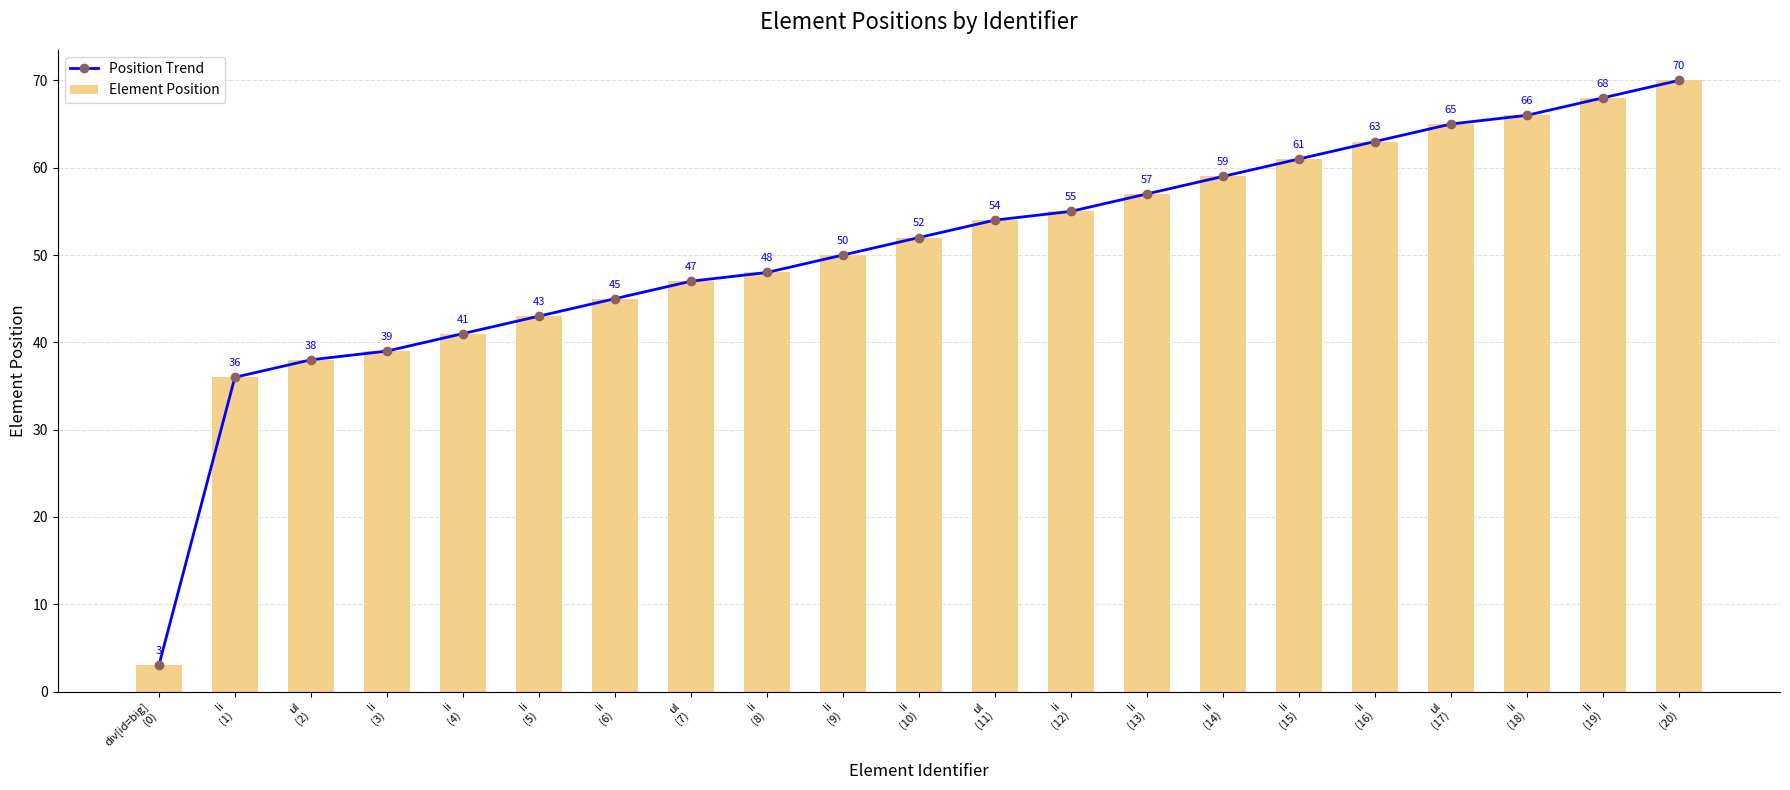

The value of Position Trend at li
(18) is 99. True or false?

False